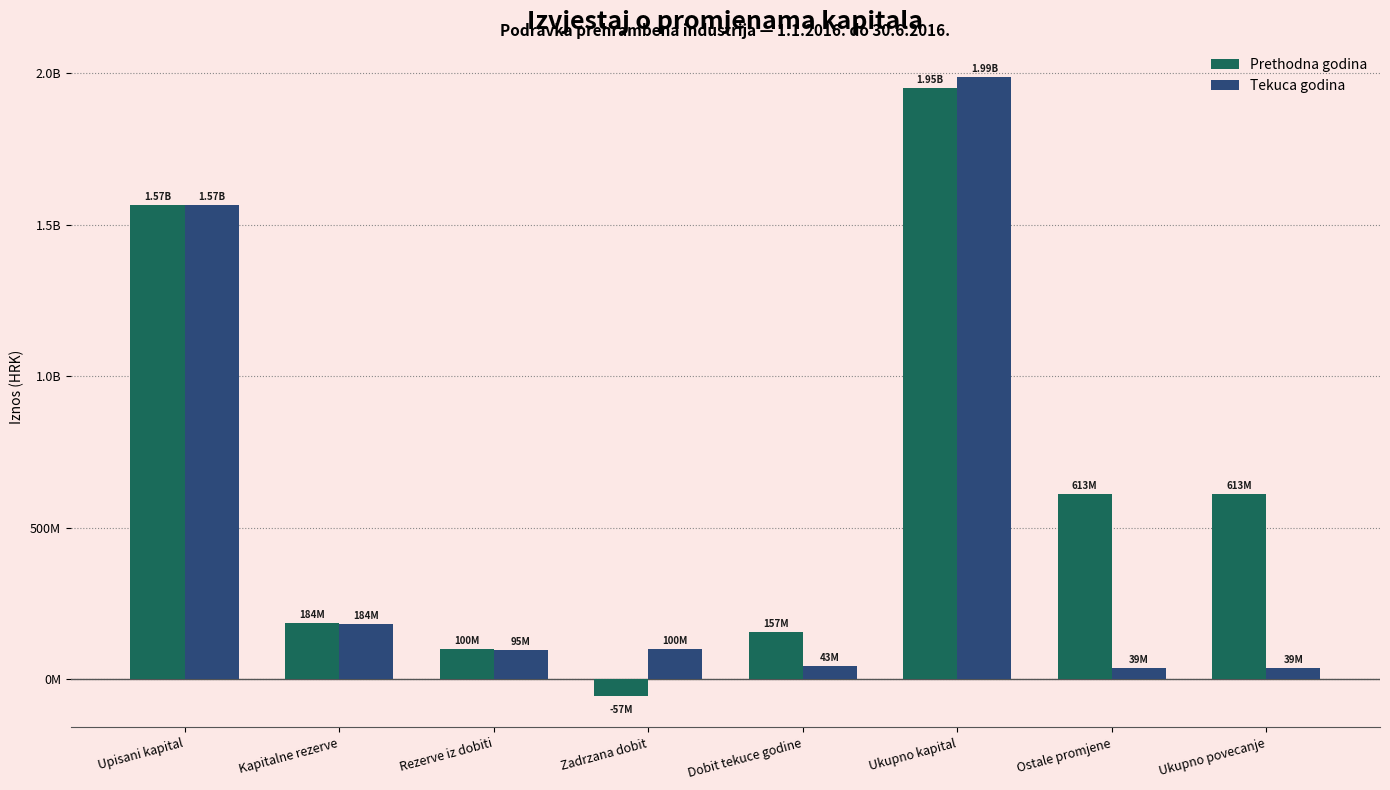

Are the bars grouped side by side (vs. stacked)?

Yes